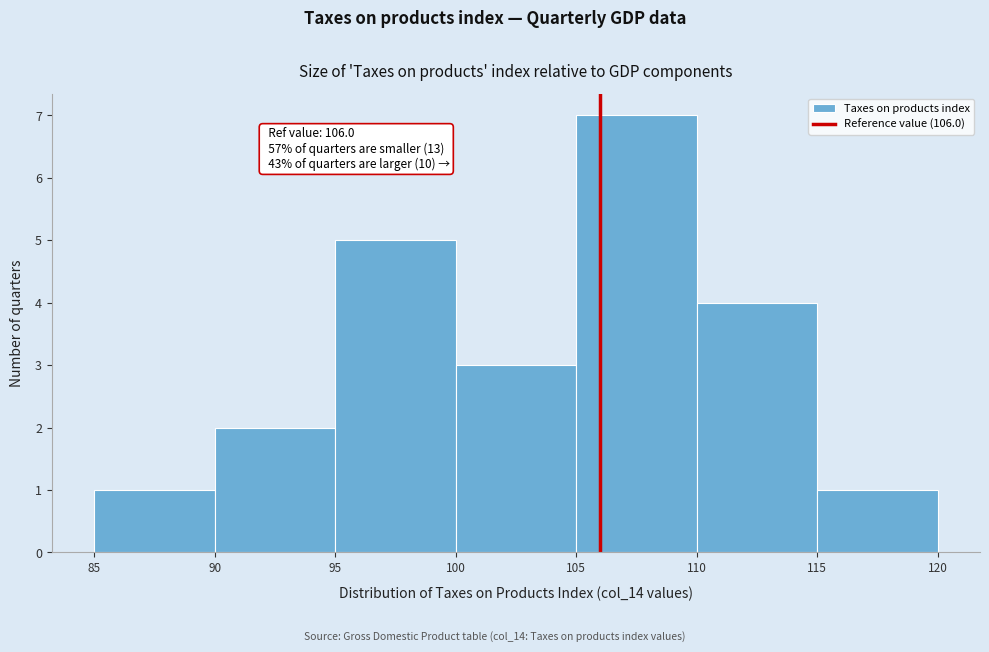

Which range on the x-axis has the tallest bar?

105 to 110